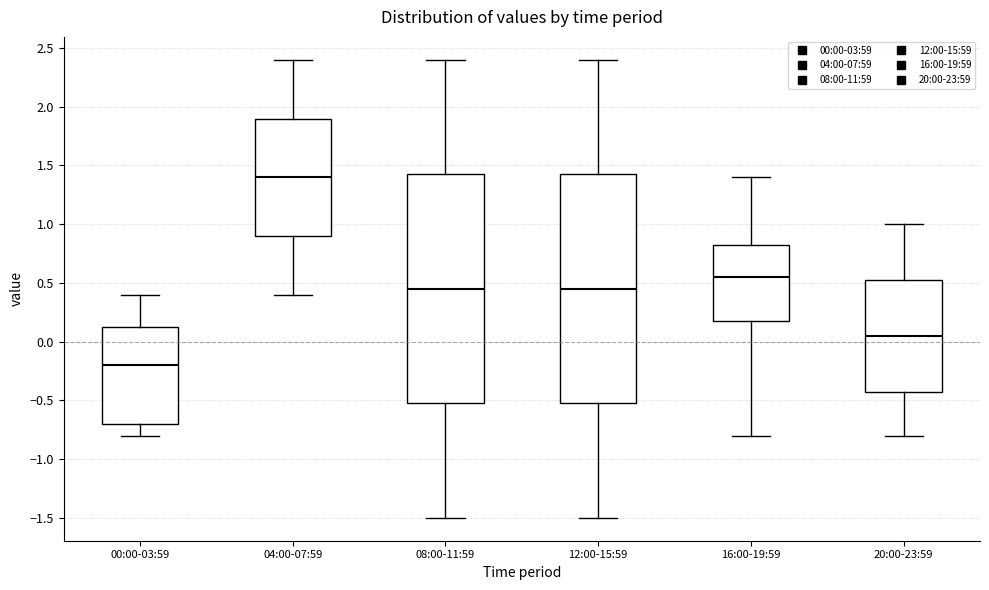

Where is the lower edge of the box for 16:00-19:59 on the y-axis? The values are not printed on the chart, so give them approximately, as read against the axis.

0.20